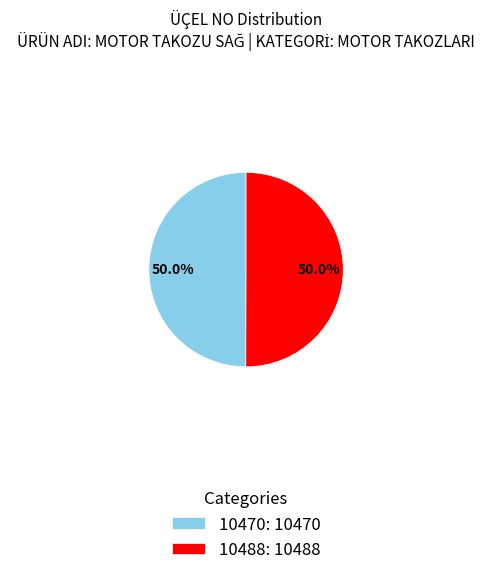

Do 10470: 10470 and 10488: 10488 together represent more than half of the pie?

Yes